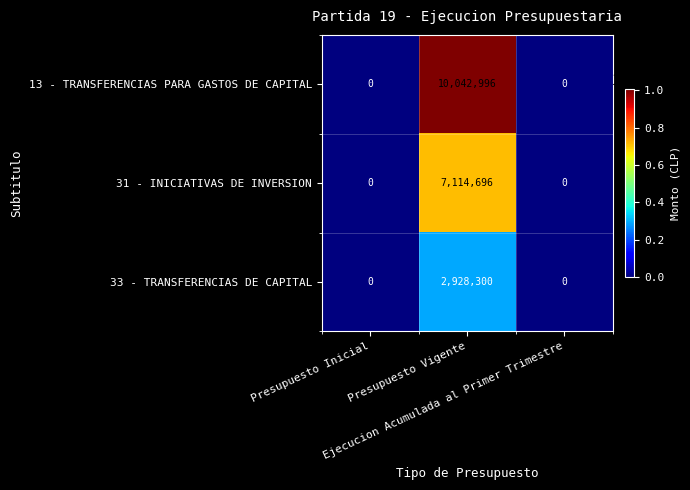

Rank the series by their average value, from lowest to highest.

33 - TRANSFERENCIAS DE CAPITAL, 31 - INICIATIVAS DE INVERSION, 13 - TRANSFERENCIAS PARA GASTOS DE CAPITAL